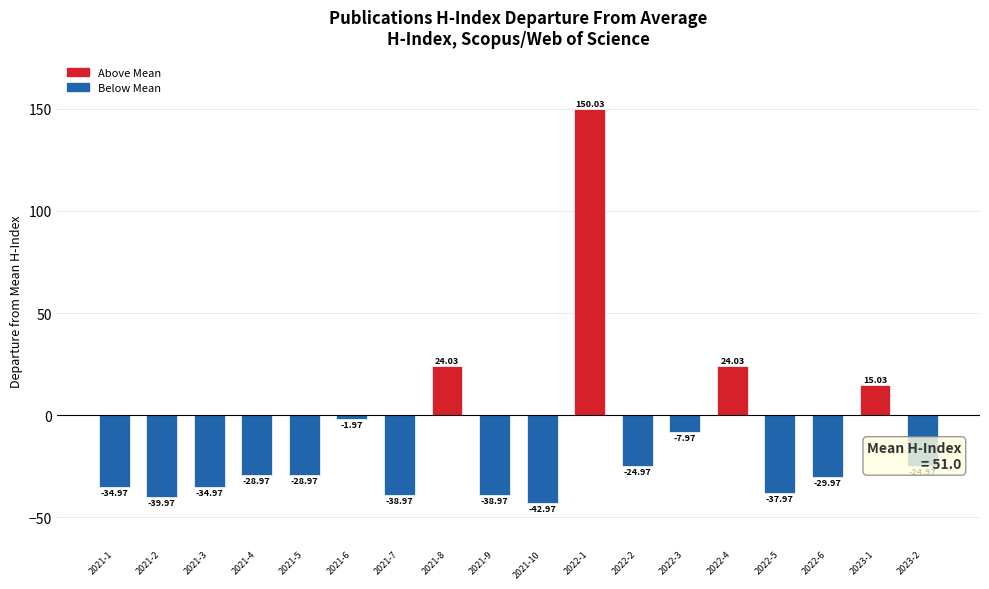

What is the approximate value at 2022-2?

-25.0